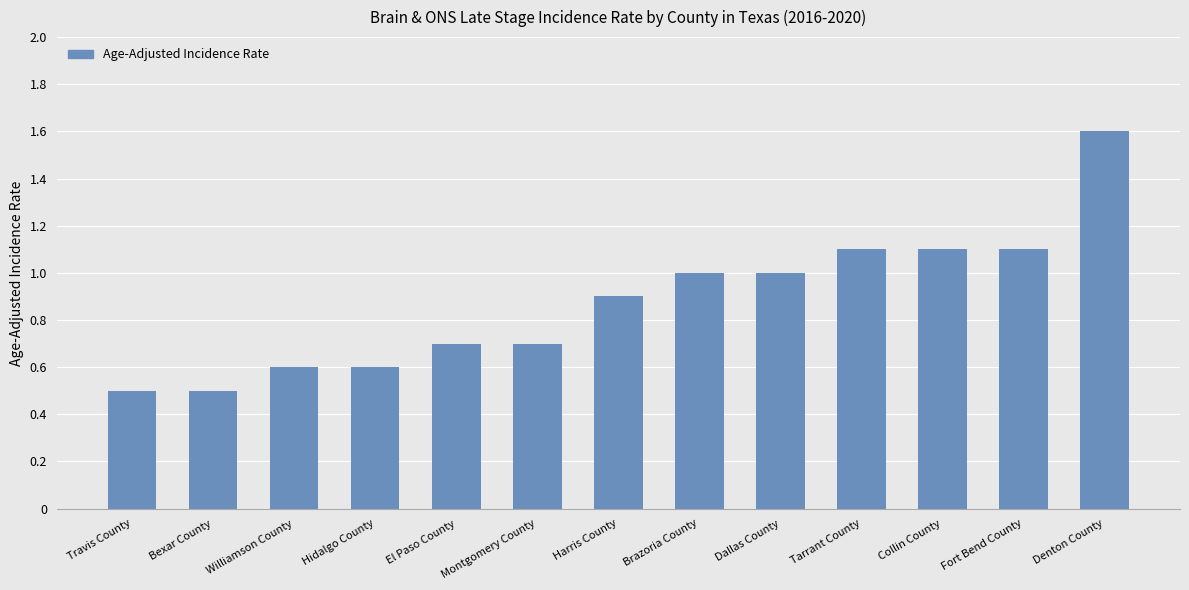

What is the greatest value displayed?

1.6